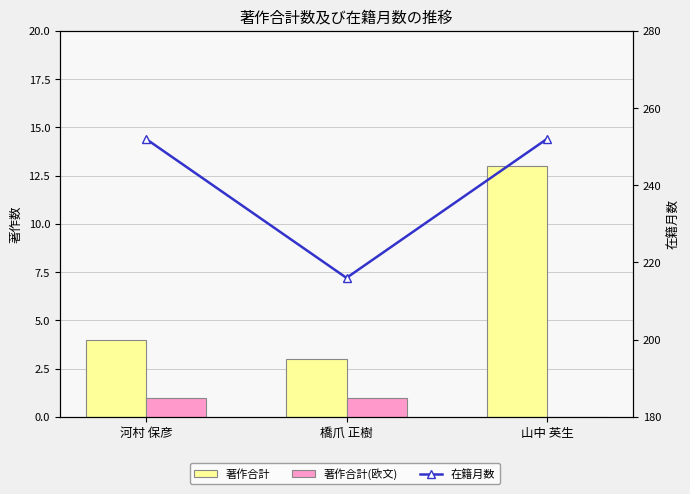

What is the difference between the highest and lowest values at 橋爪 正樹?

215